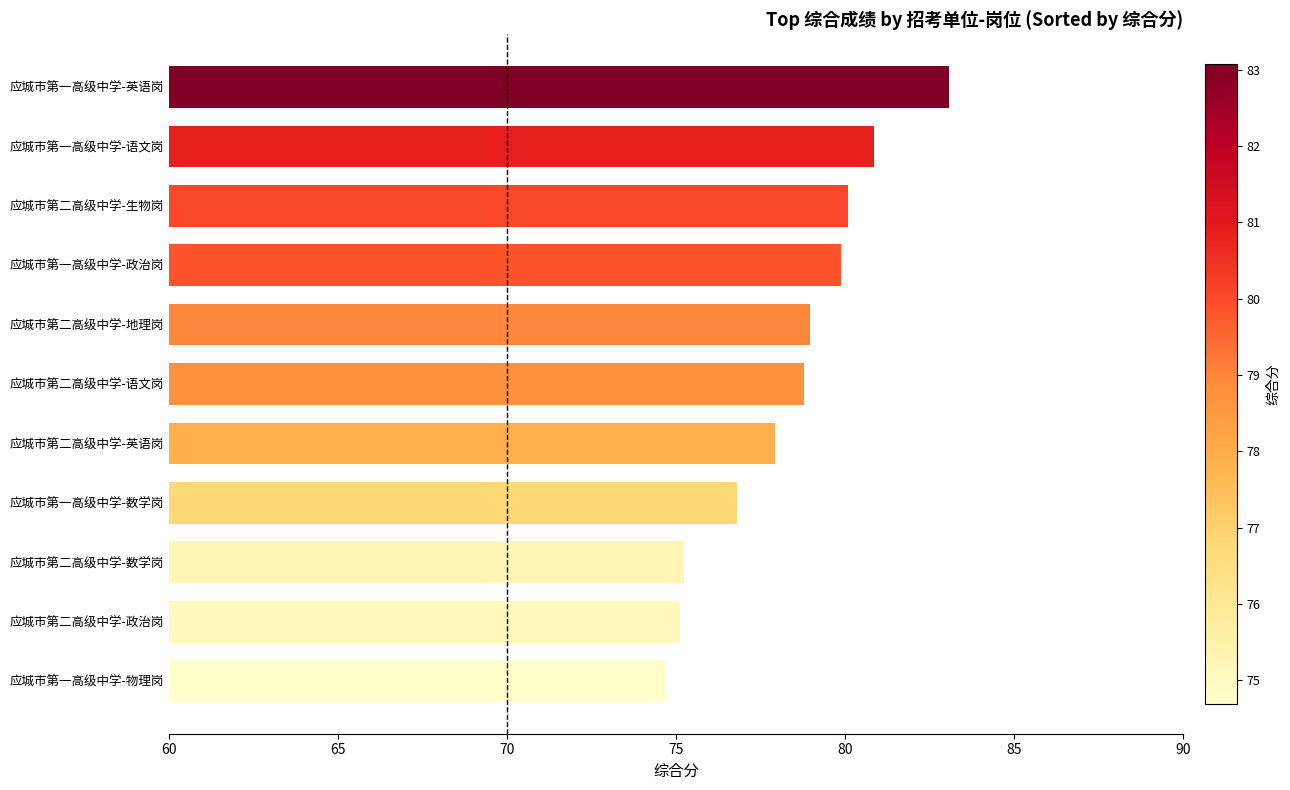

What is the difference between the second highest and minimum values?

6.2